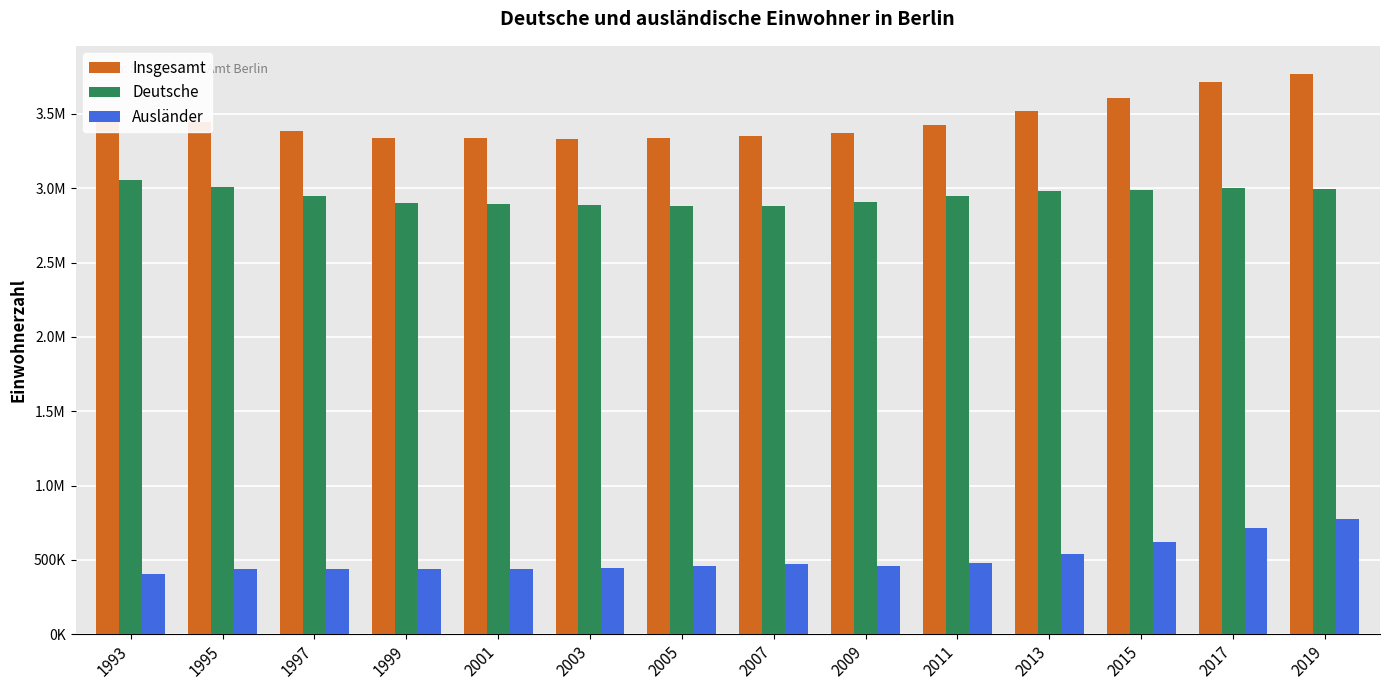

Does the chart contain any negative values?

No